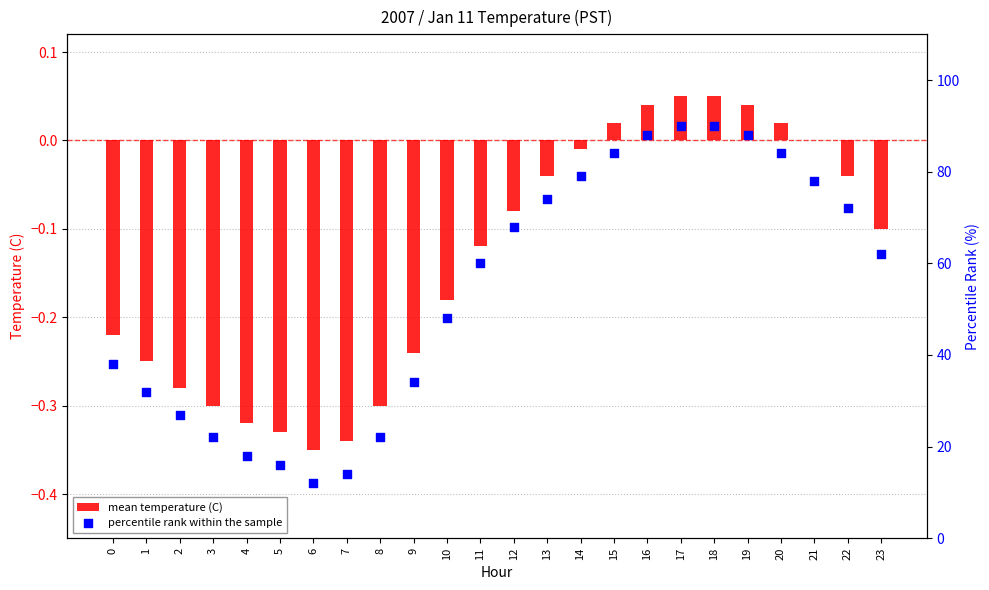

Which series reaches the minimum Y coordinate?

mean temperature (C)